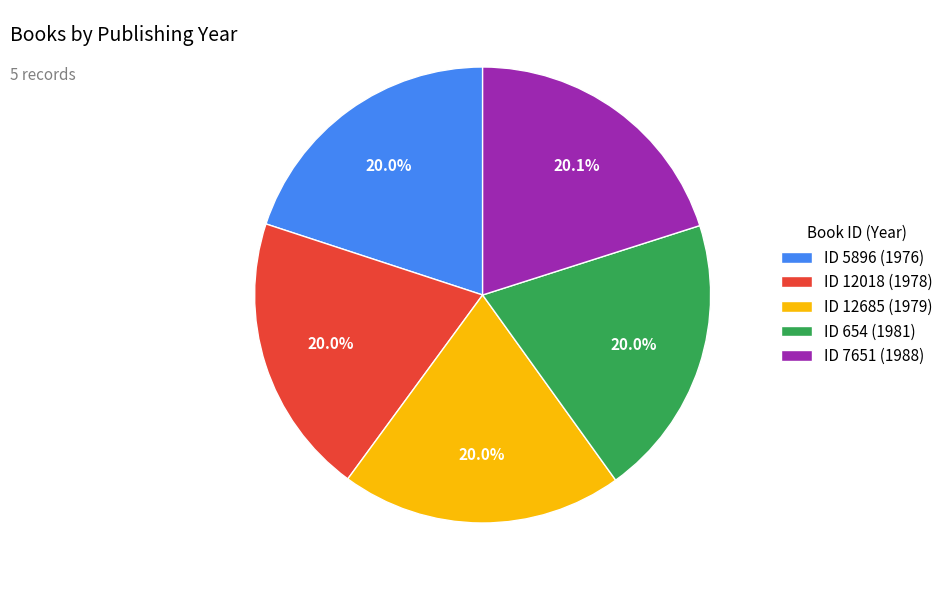

Count the number of slices in the pie.

5